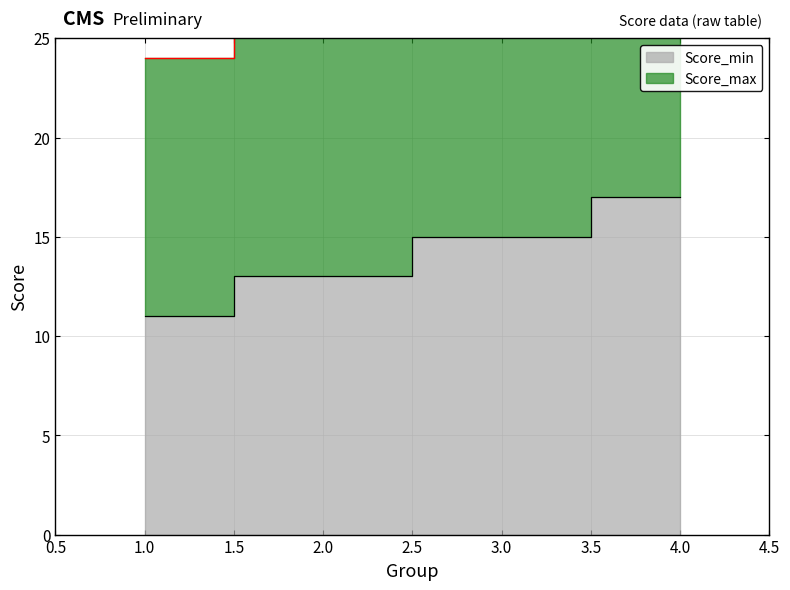

True or false: Score_max and Score_min intersect in this chart.

False